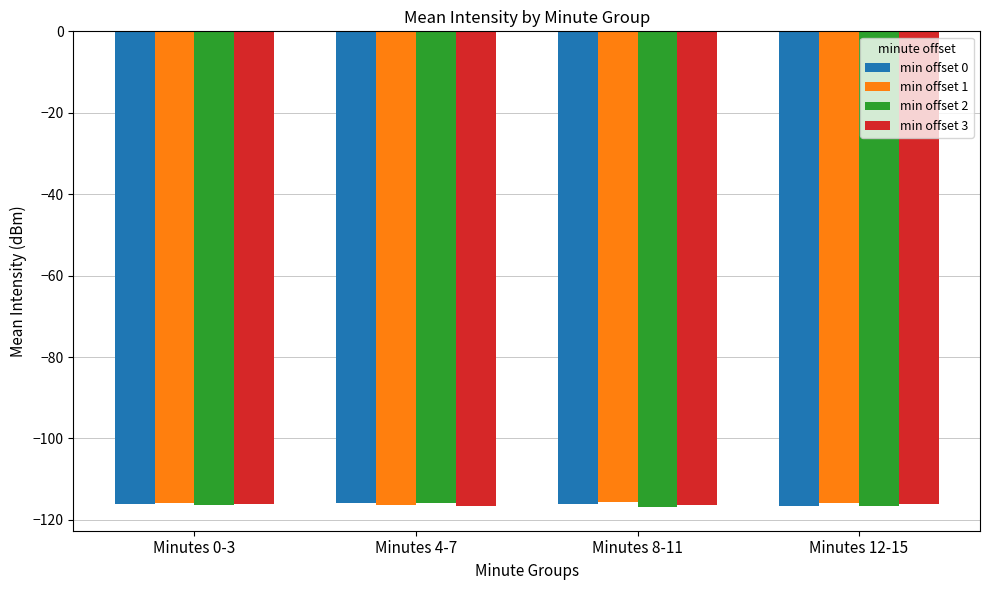

What is the difference between the min offset 2 values at Minutes 4-7 and Minutes 0-3?

0.7